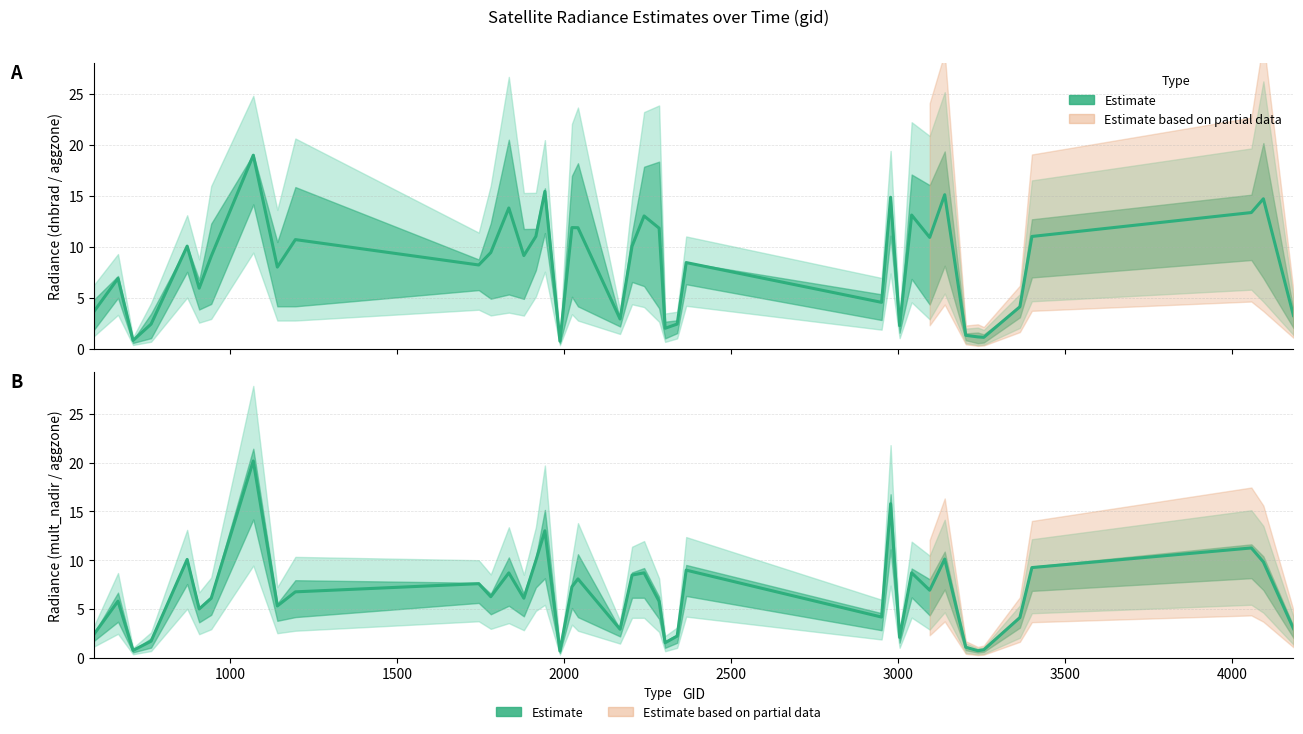

What is the difference between the maximum and minimum values in the Estimate (dnbrad / aggzone) series?

18.2